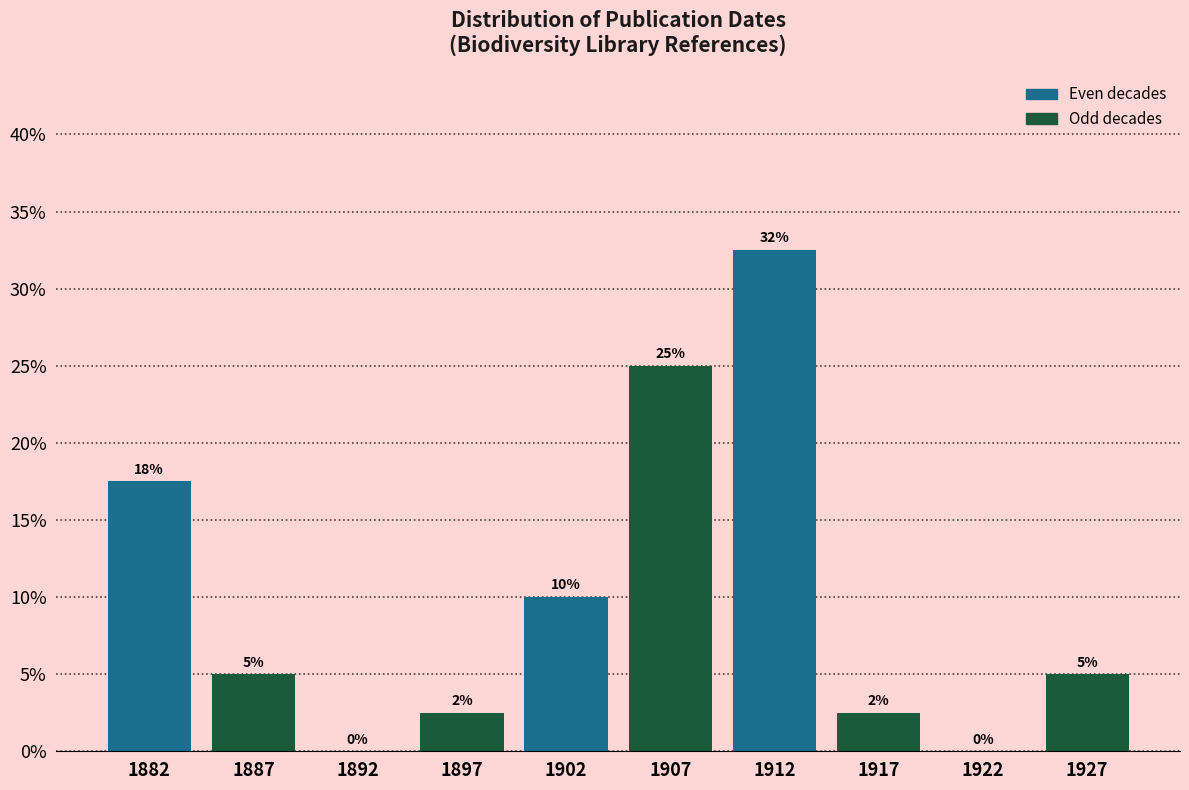

Which range on the x-axis has the tallest bar?

1910 to 1915